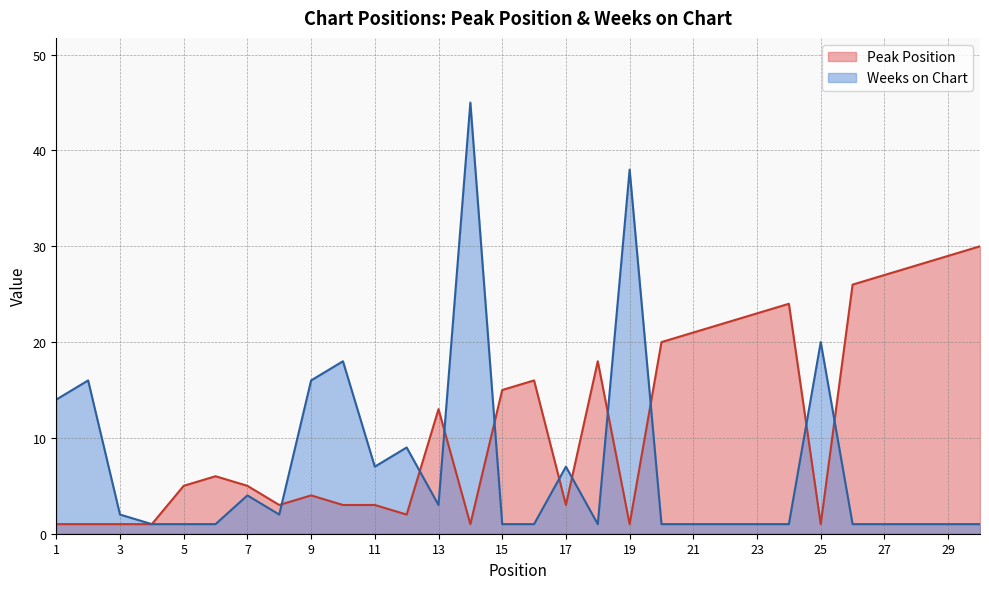

In Peak Position, how many points are higher than both neighbors (excluding endpoints)?

6